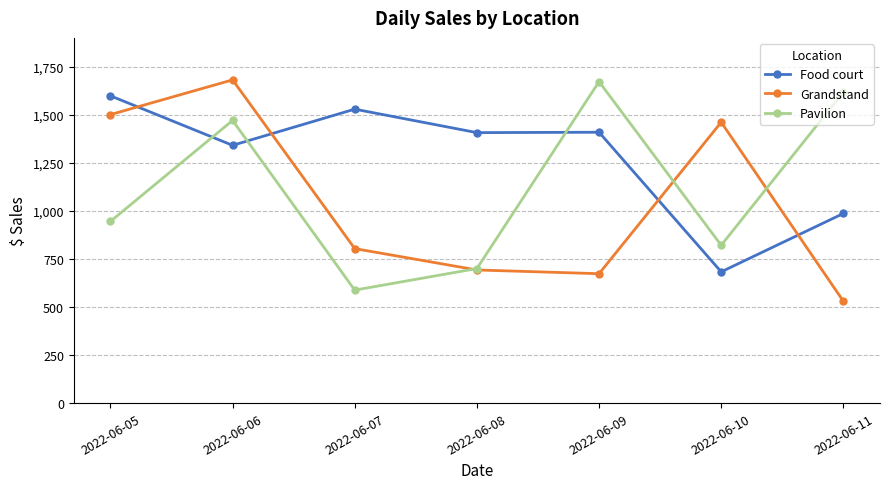

The value of Grandstand at 2022-06-10 is 1461.3. True or false?

True